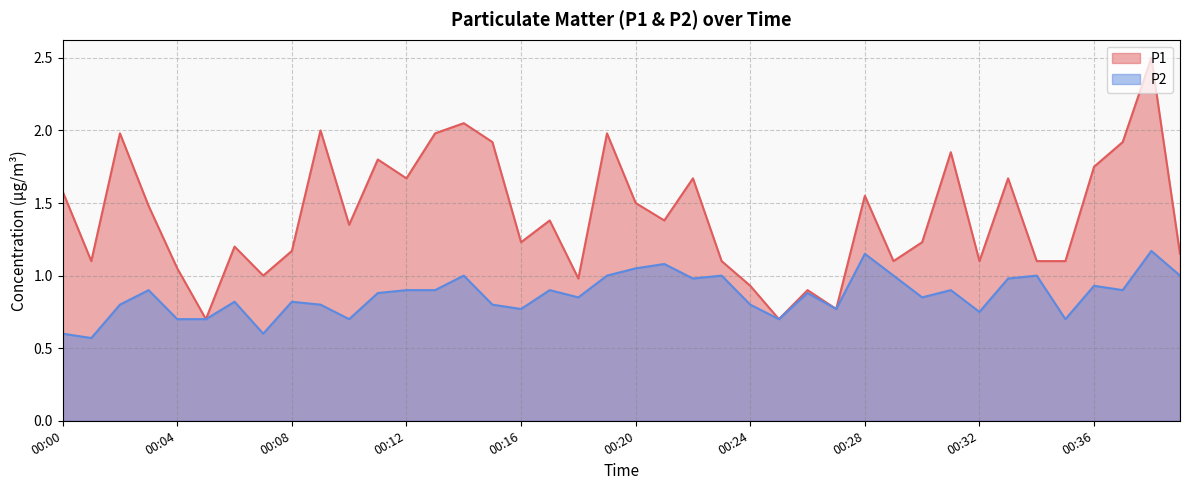

Reading left to right, what are all the values shown in this chart?

P1: 1.6	1.1	2.0	1.5	1.1	0.7	1.2	1.0	1.2	2.0	1.4	1.8	1.7	2.0	2.0	1.9	1.2	1.4	1.0	2.0	1.5	1.4	1.7	1.1	0.9	0.7	0.9	0.8	1.6	1.1	1.2	1.9	1.1	1.7	1.1	1.1	1.8	1.9	2.5	1.1
P2: 0.6	0.6	0.8	0.9	0.7	0.7	0.8	0.6	0.8	0.8	0.7	0.9	0.9	0.9	1.0	0.8	0.8	0.9	0.8	1.0	1.1	1.1	1.0	1.0	0.8	0.7	0.9	0.8	1.1	1.0	0.8	0.9	0.8	1.0	1.0	0.7	0.9	0.9	1.2	1.0